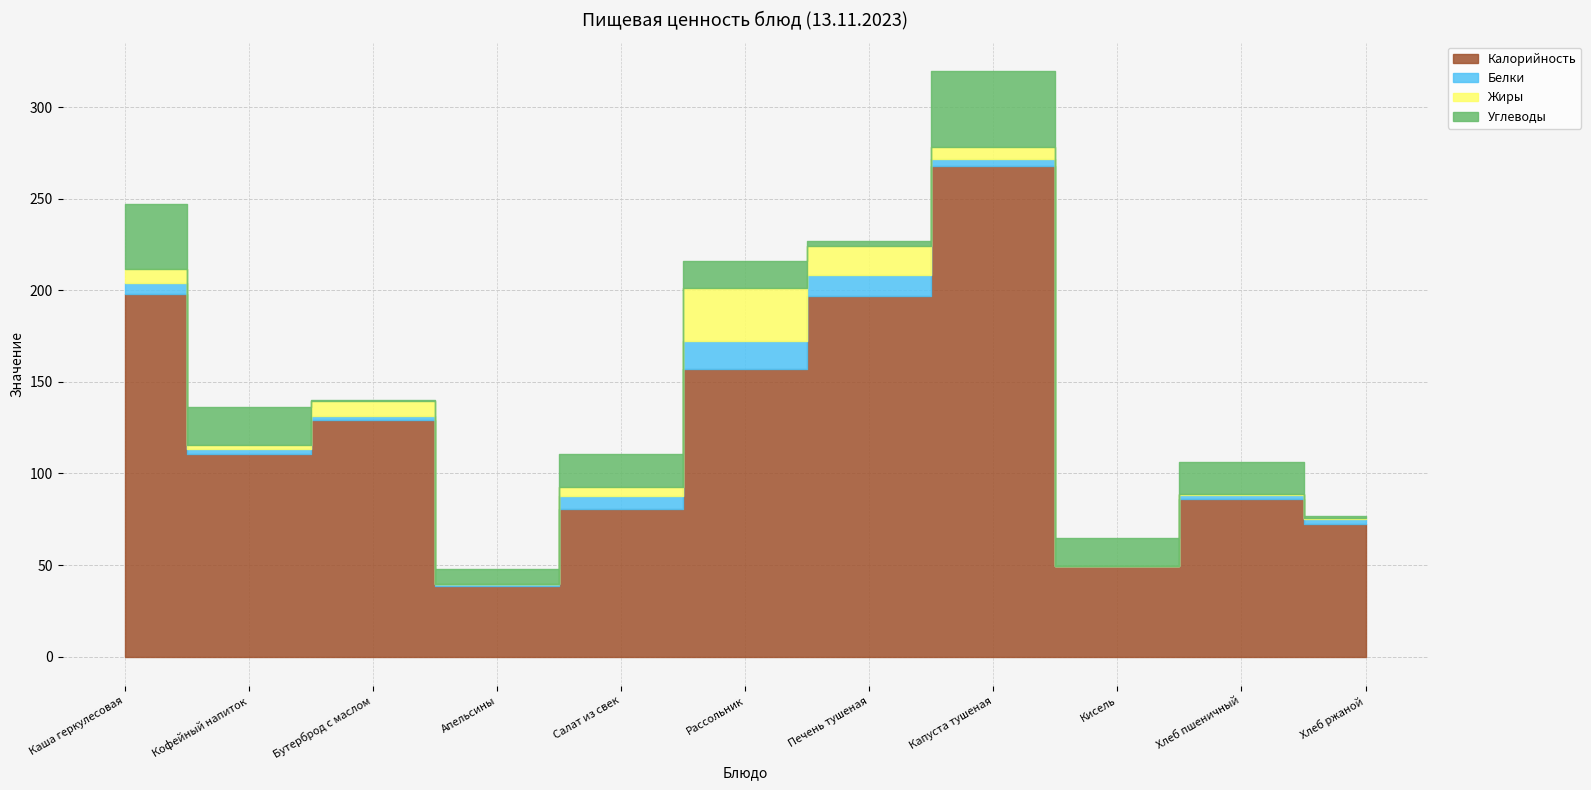

How many values in the Жиры series are below 5?

5